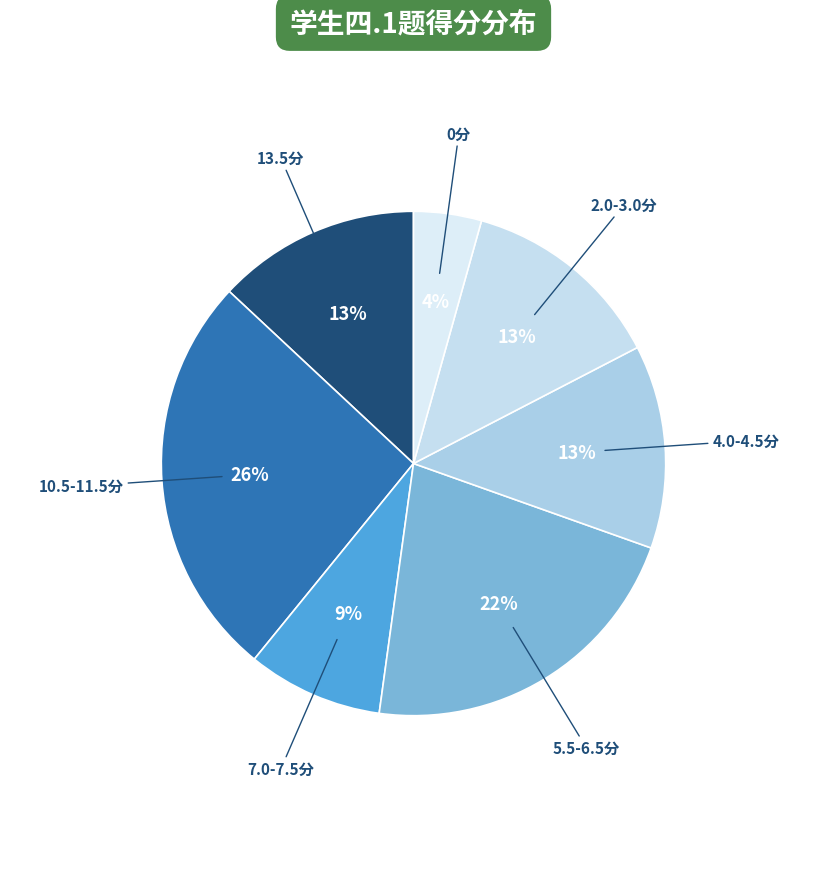

How many slices are in this pie chart?

7